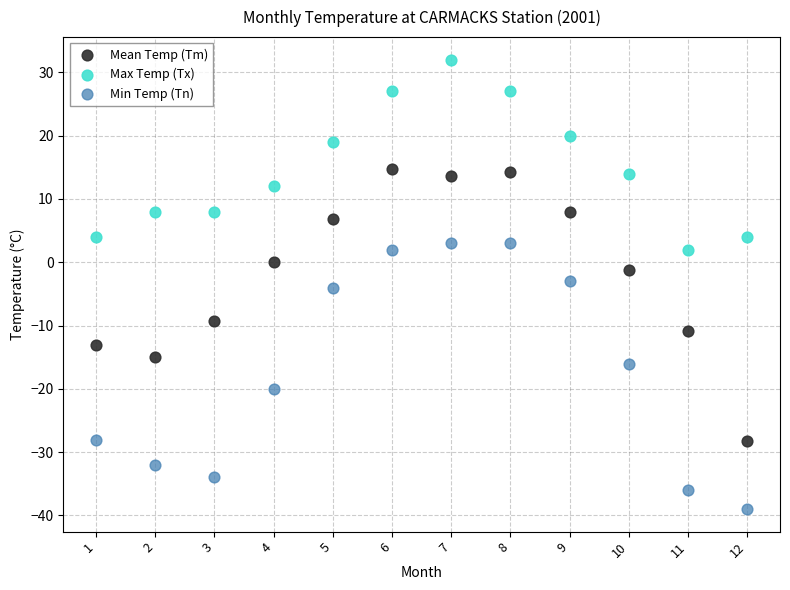

In the Mean Temp (Tm) series, what Y value is closest to -6?

-9.3